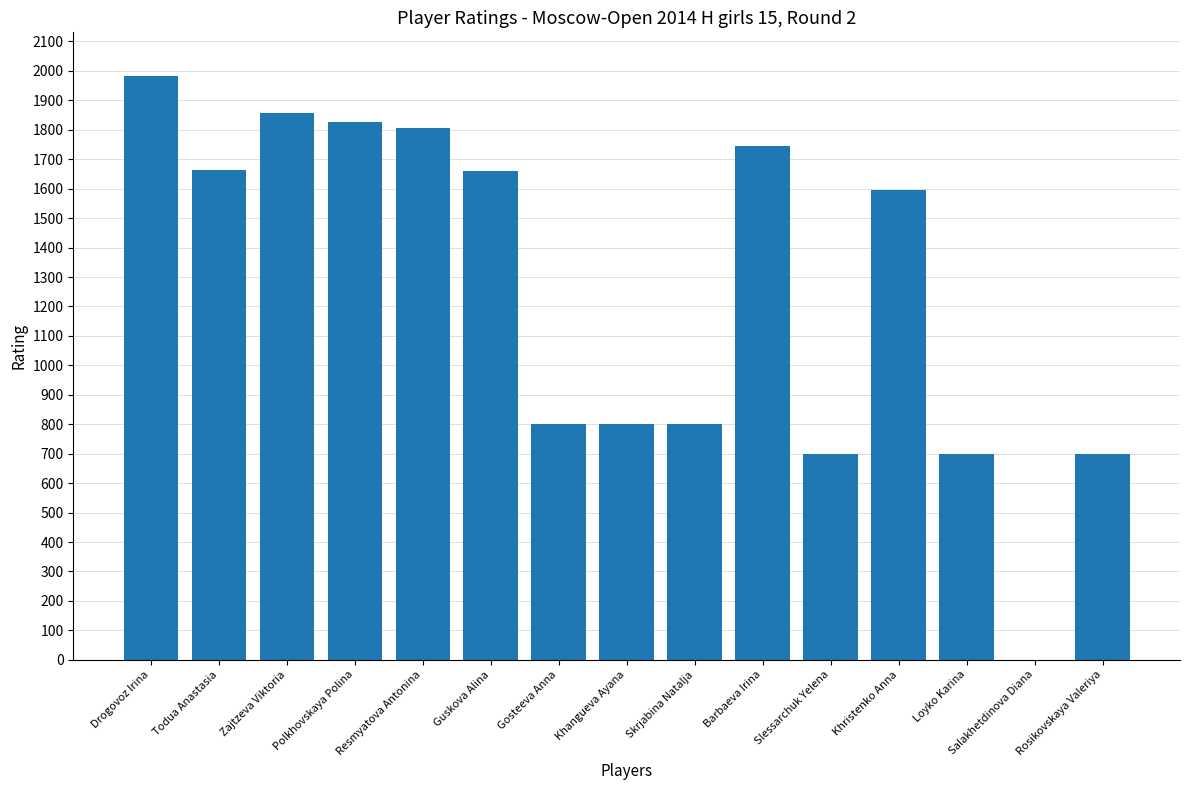

What is the sum of the values at Barbaeva Irina and Gosteeva Anna?

2546